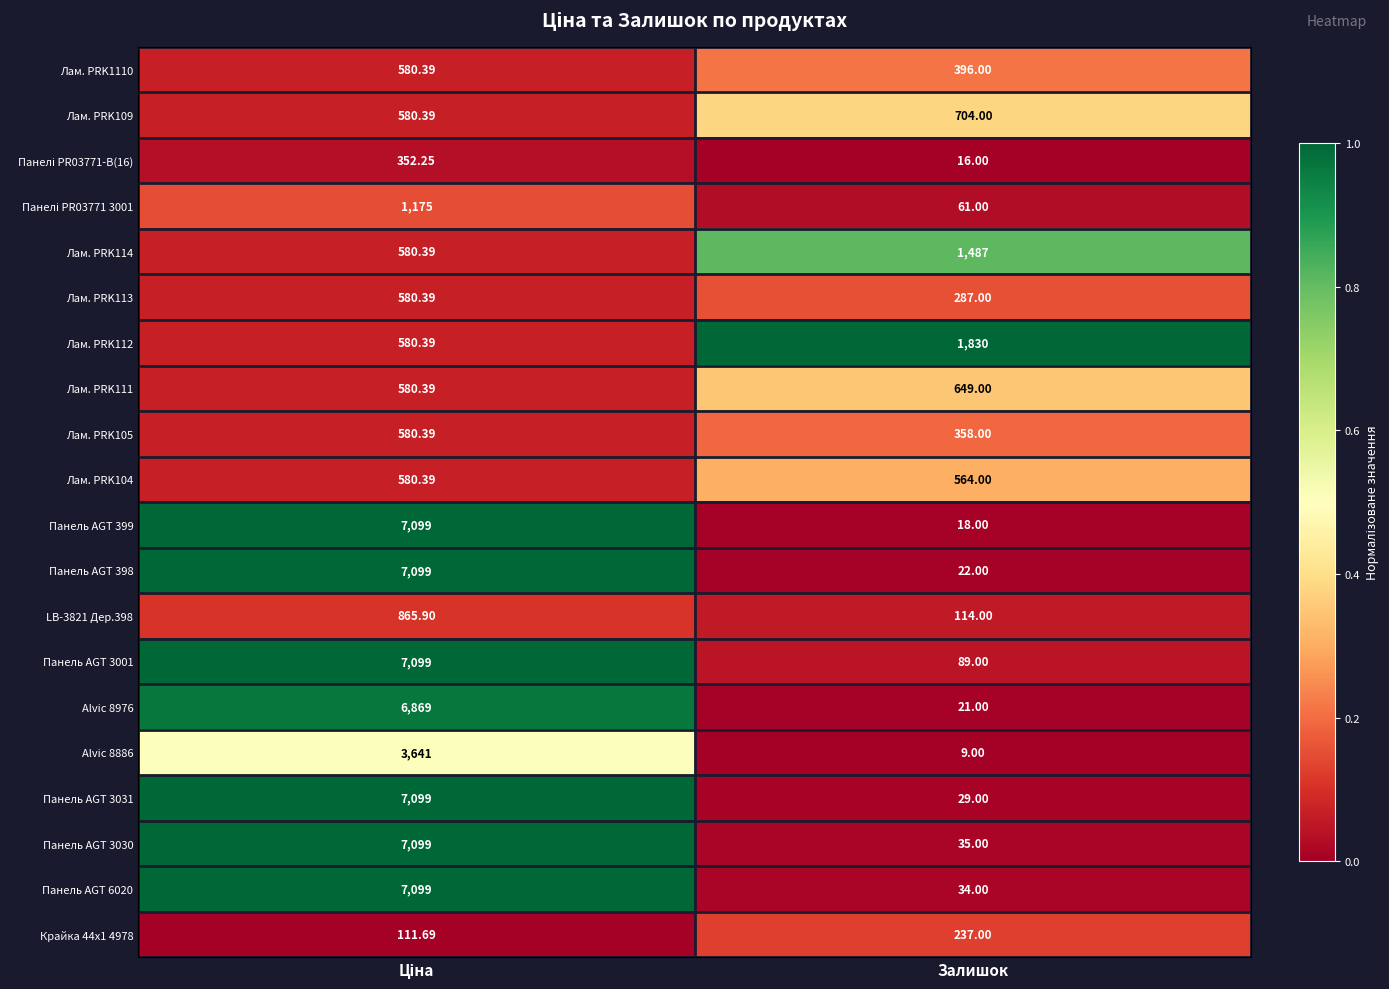

At which category does the chart reach its minimum across all series?

Залишок